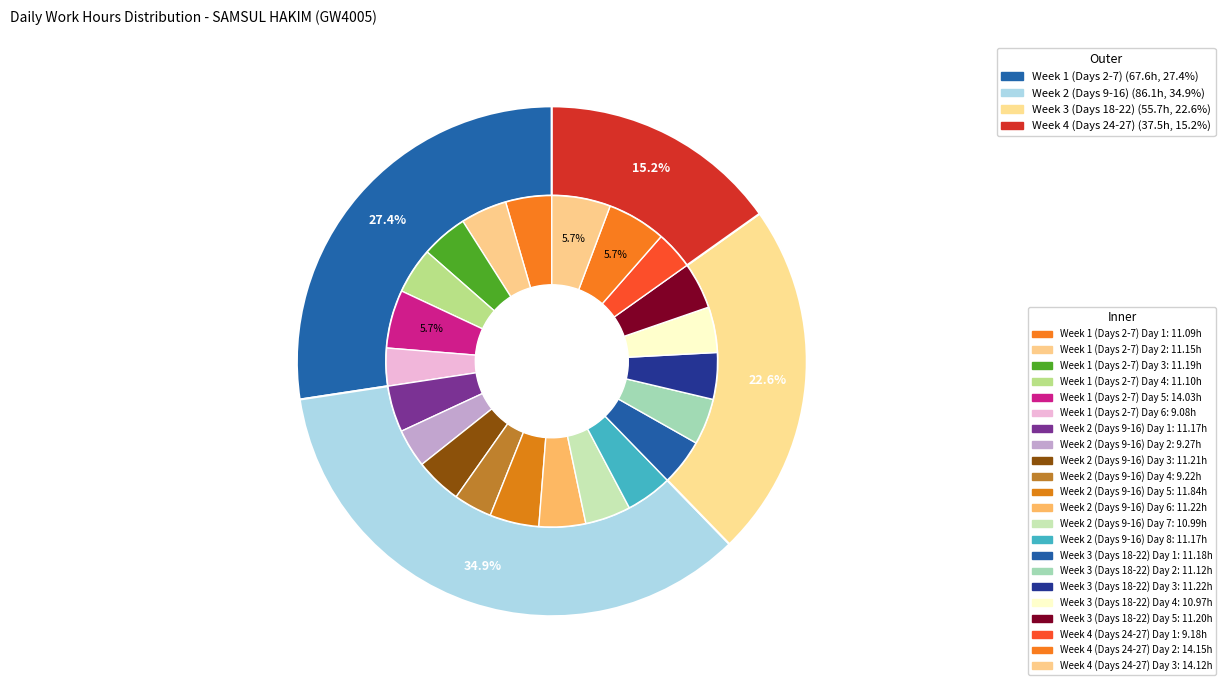

Does 21 account for over 50% of the chart?

No